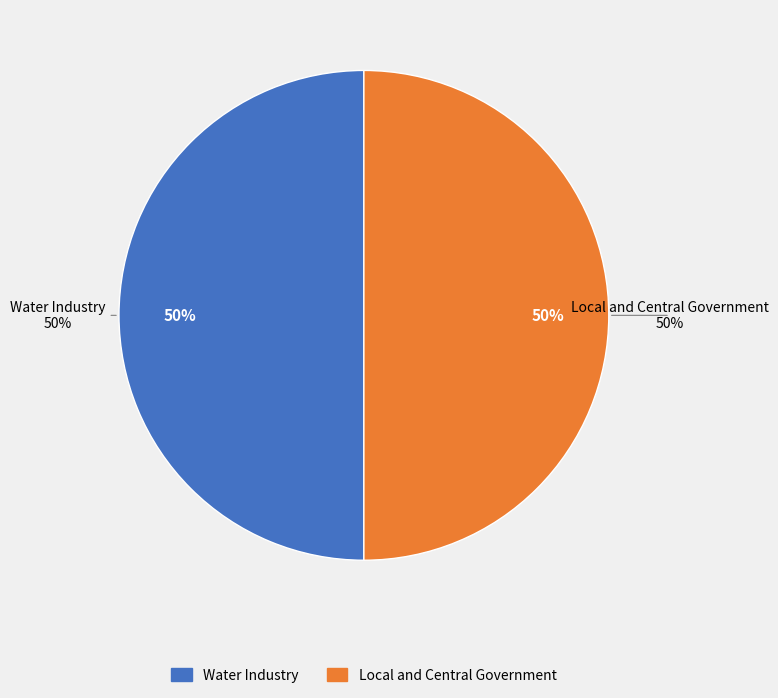

Which slice is the largest?

Water Industry